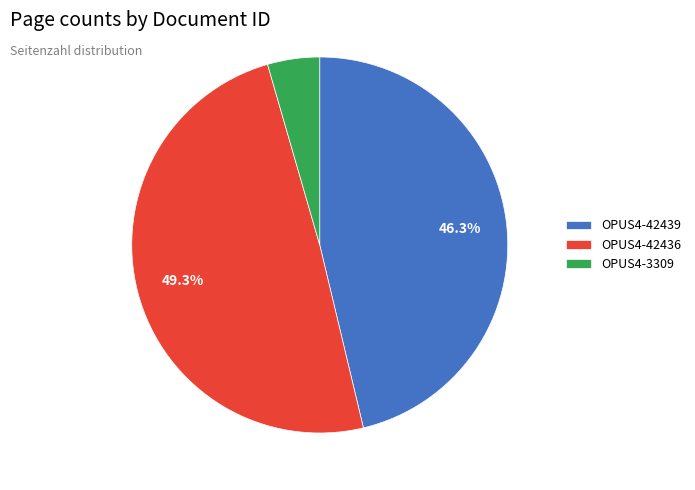

Which category has the biggest portion of the pie?

OPUS4-42436